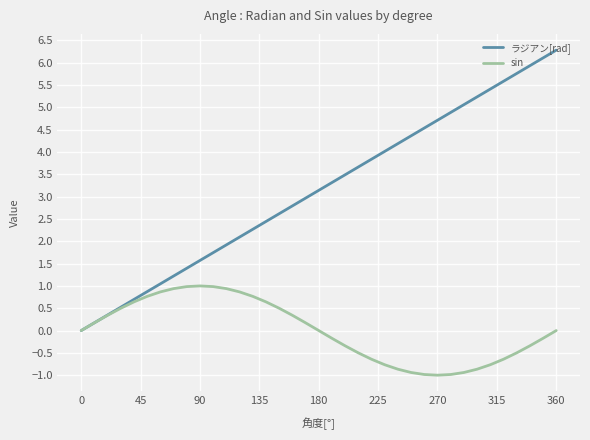

List the series in order of their overall mean, lowest first.

sin, ラジアン[rad]